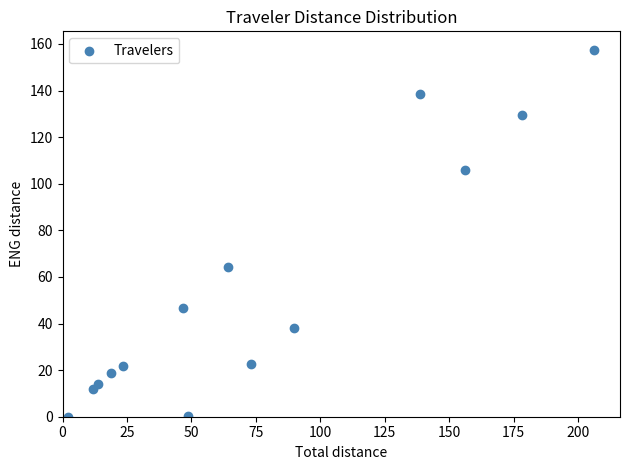

What is the range of X values (max minus min)?

204.1